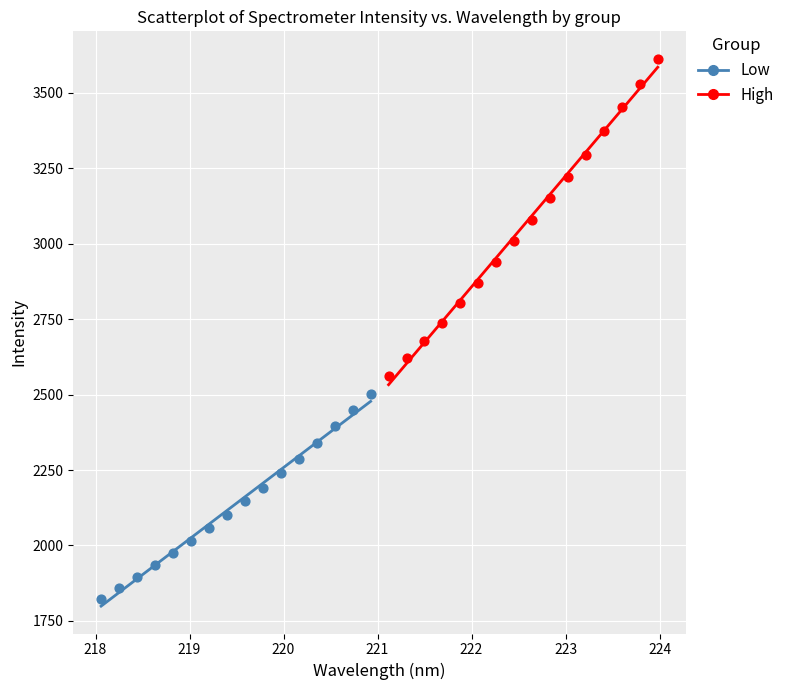

Which series reaches the minimum Y coordinate?

Low